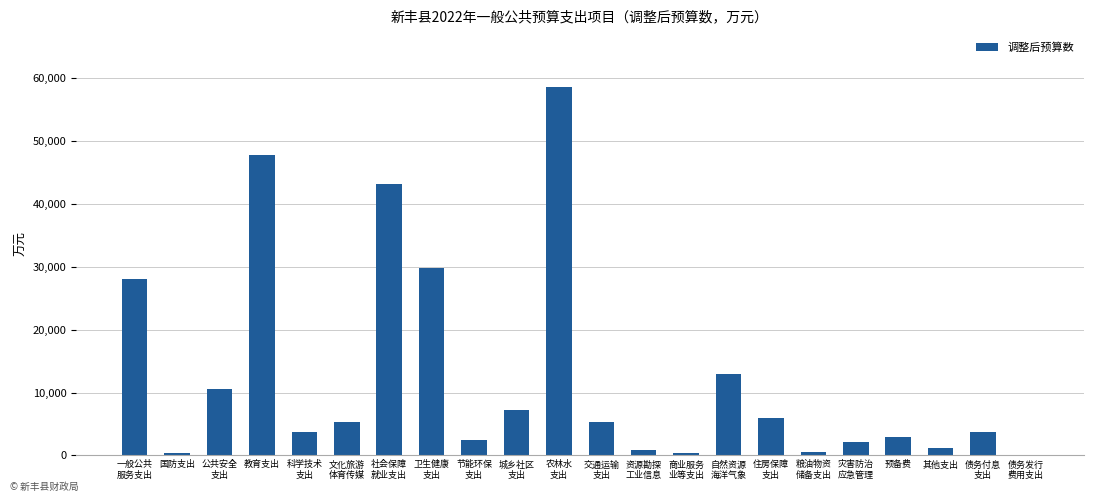

What is the maximum value shown in the chart?

58508